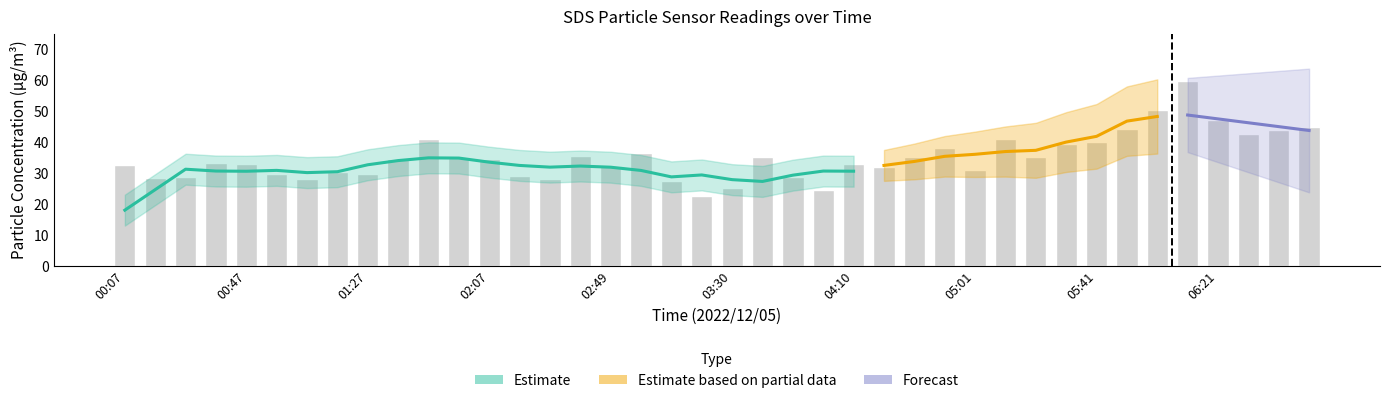

At which category is the sum across all series the highest?

06:11